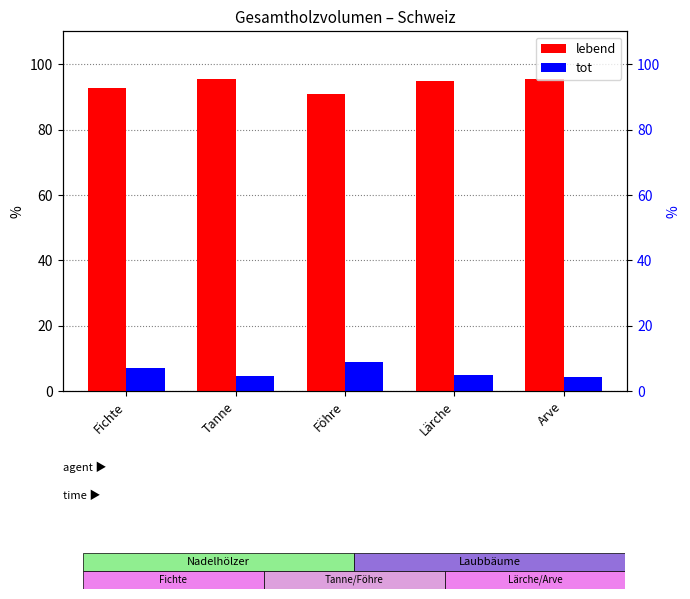

List the series in order of their peak value, highest first.

lebend, tot